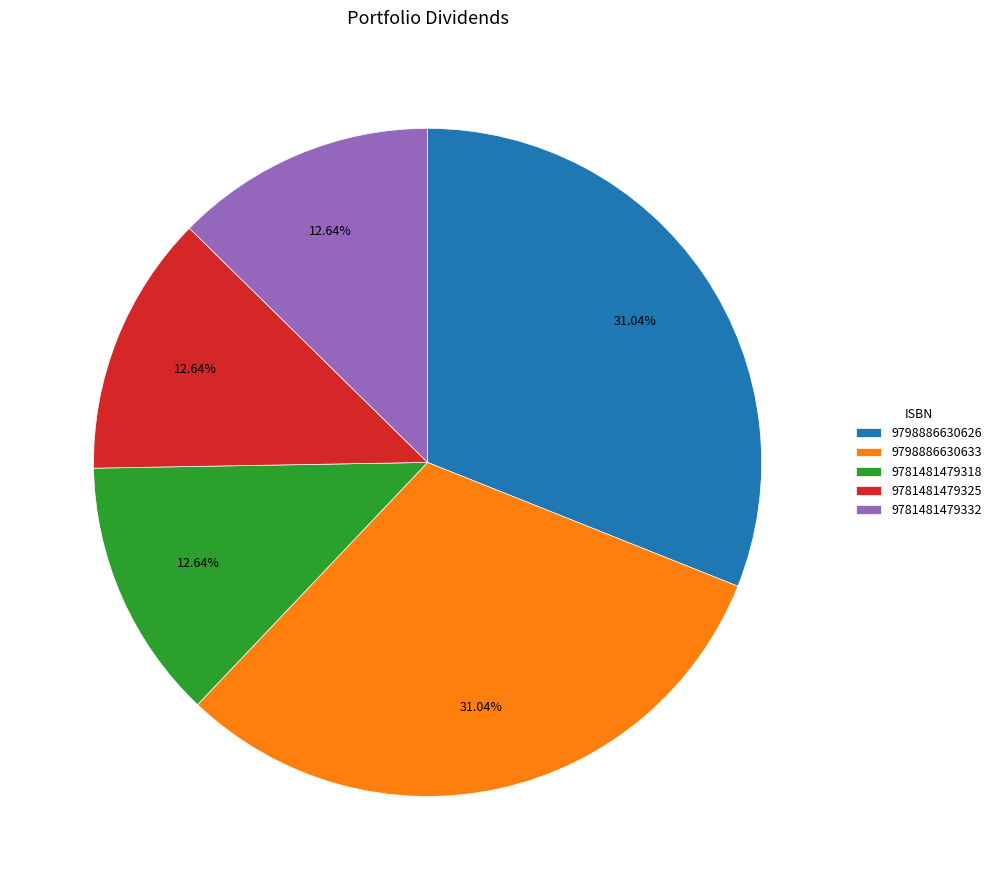

Does any single category account for the majority?

No